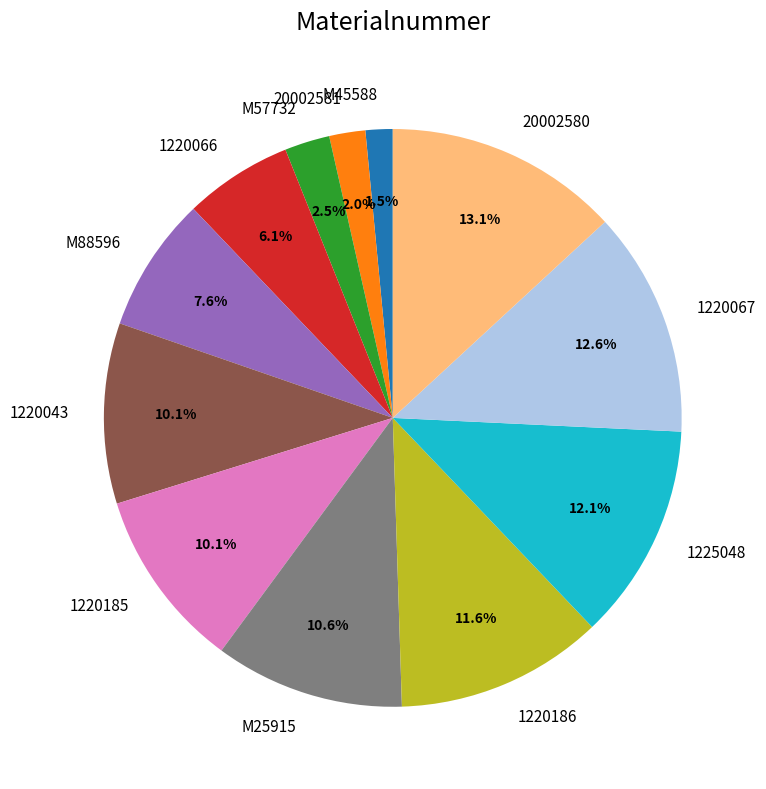

How many segments does this pie chart have?

12